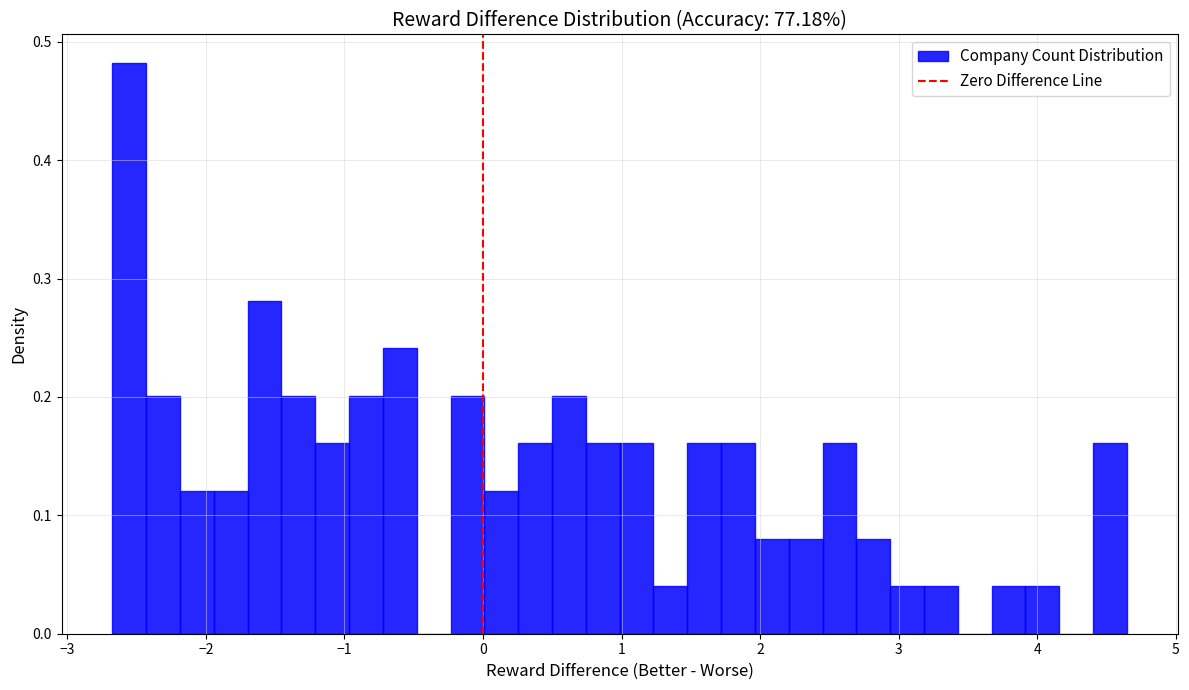

Read against the x-axis, roughly where is the centre of the tallest bar?

-2.6